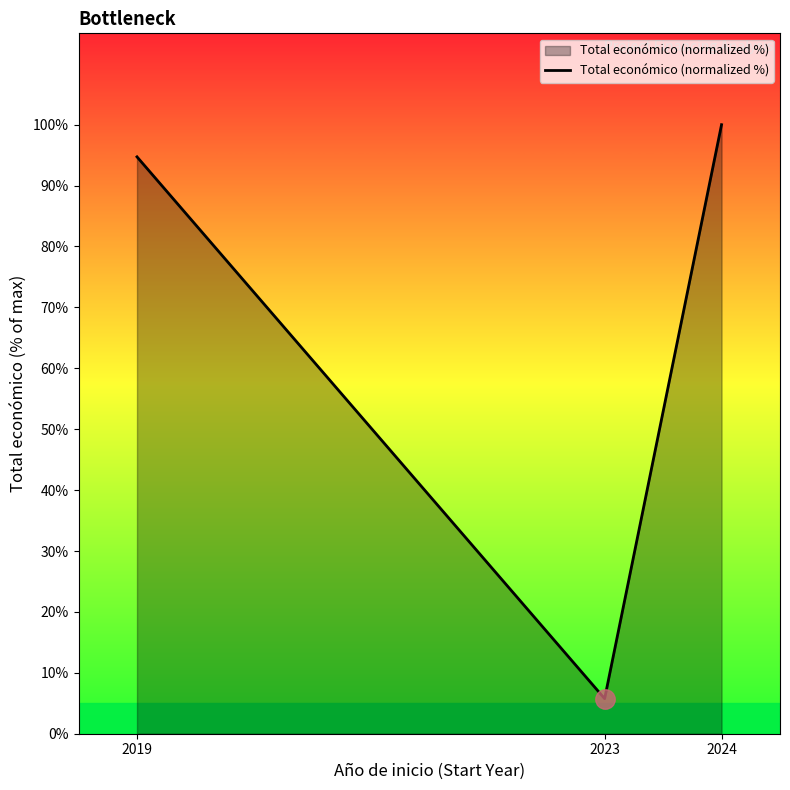

At which category does the chart reach its peak across all series?

2024